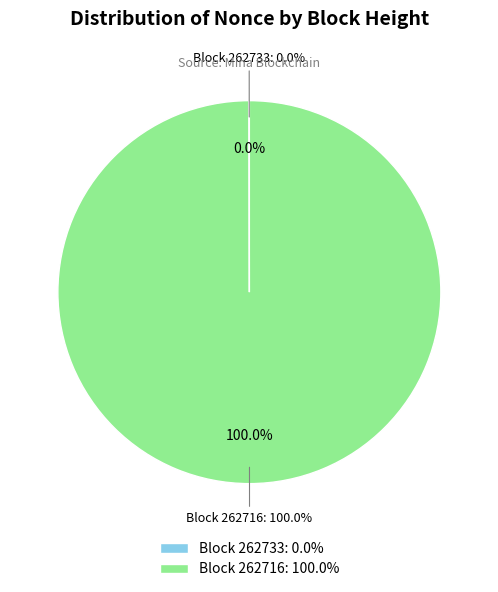

Which has a higher value, 262716 or 262733?

262716